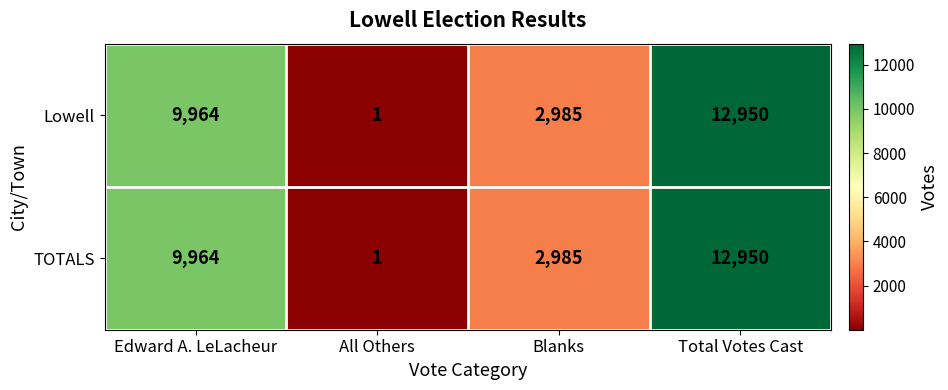

What is the greatest value displayed?

12950